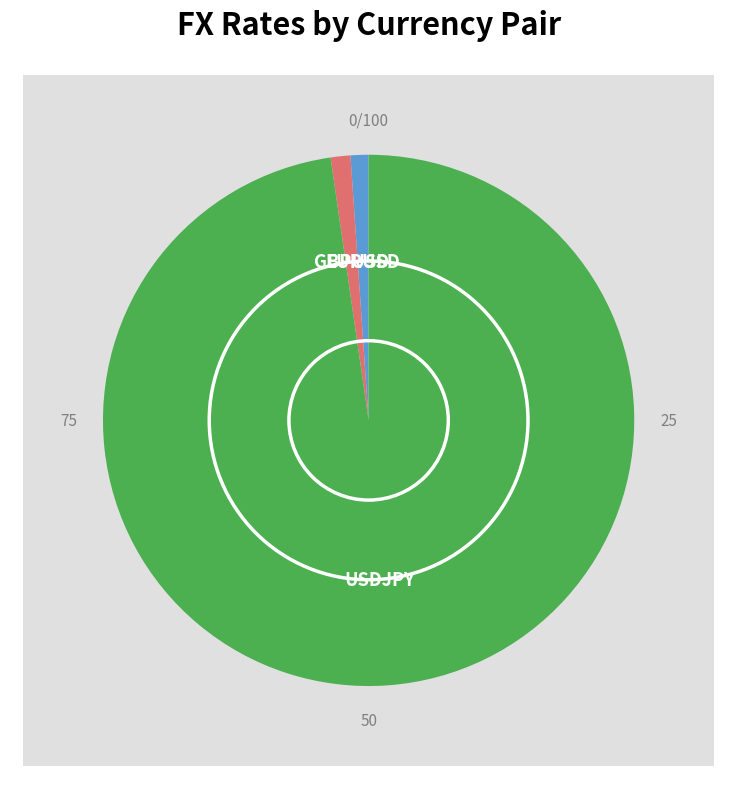

True or false: USDJPY accounts for 99% of the total.

False